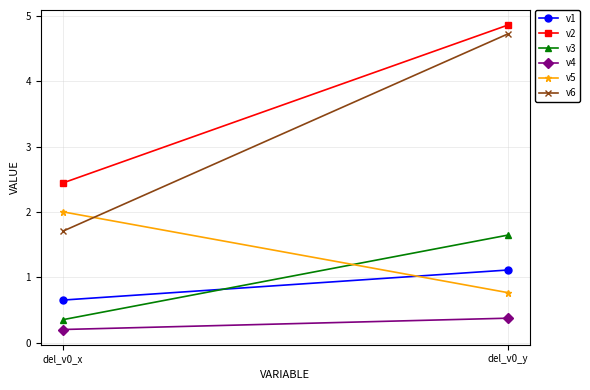

What is the value of the v1 point at the 1st from the left?

0.7